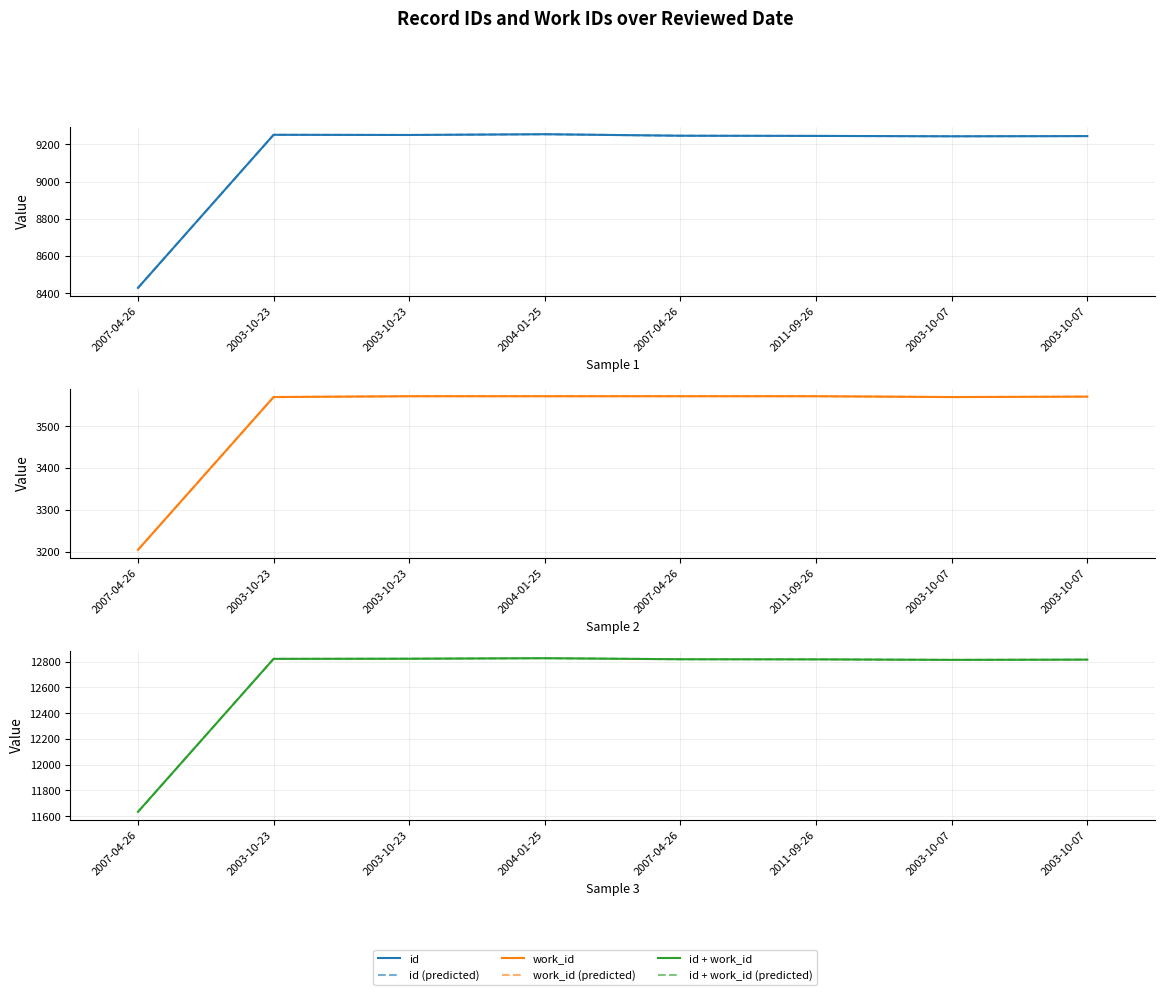

Reading right to left, transcribe all the data shown in this chart.

id: 2003-10-07=9244	2003-10-07=9243	2011-09-26=9245	2007-04-26=9246	2004-01-25=9254	2003-10-23=9250	2003-10-23=9251	2007-04-26=8429
id (predicted): 2003-10-07=9244	2003-10-07=9243	2011-09-26=9245	2007-04-26=9246	2004-01-25=9254	2003-10-23=9250	2003-10-23=9251	2007-04-26=8429
work_id: 2003-10-07=3571	2003-10-07=3570	2011-09-26=3572	2007-04-26=3572	2004-01-25=3572	2003-10-23=3572	2003-10-23=3570	2007-04-26=3204
work_id (predicted): 2003-10-07=3571	2003-10-07=3570	2011-09-26=3572	2007-04-26=3572	2004-01-25=3572	2003-10-23=3572	2003-10-23=3570	2007-04-26=3204
id + work_id: 2003-10-07=12815	2003-10-07=12813	2011-09-26=12817	2007-04-26=12818	2004-01-25=12826	2003-10-23=12822	2003-10-23=12821	2007-04-26=11633
id + work_id (predicted): 2003-10-07=12815	2003-10-07=12813	2011-09-26=12817	2007-04-26=12818	2004-01-25=12826	2003-10-23=12822	2003-10-23=12821	2007-04-26=11633